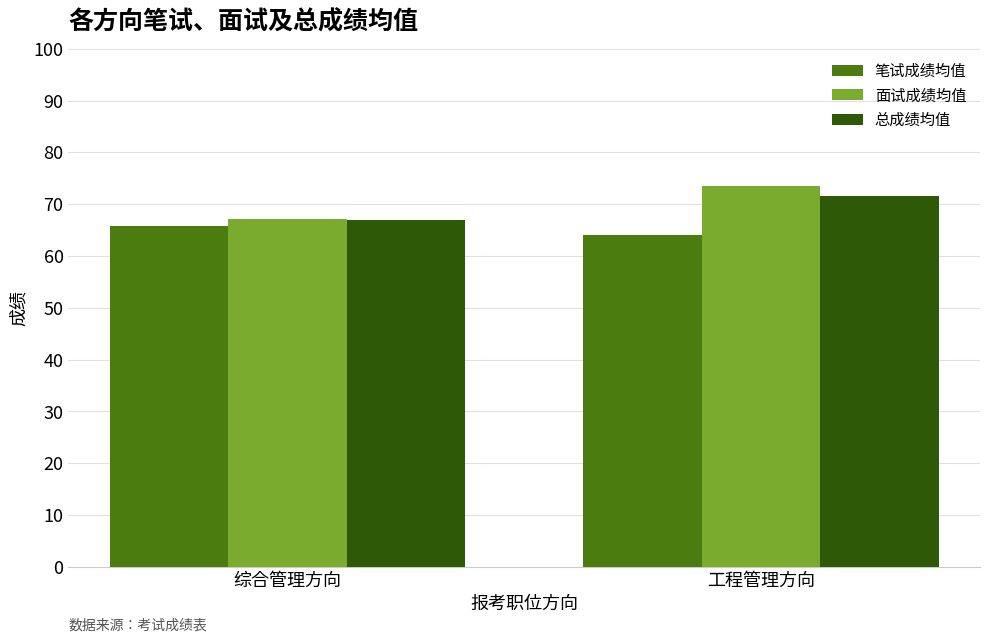

Reading left to right, what are all the values shown in this chart?

笔试成绩均值: 综合管理方向=65.8	工程管理方向=64.0
面试成绩均值: 综合管理方向=67.2	工程管理方向=73.5
总成绩均值: 综合管理方向=66.9	工程管理方向=71.6